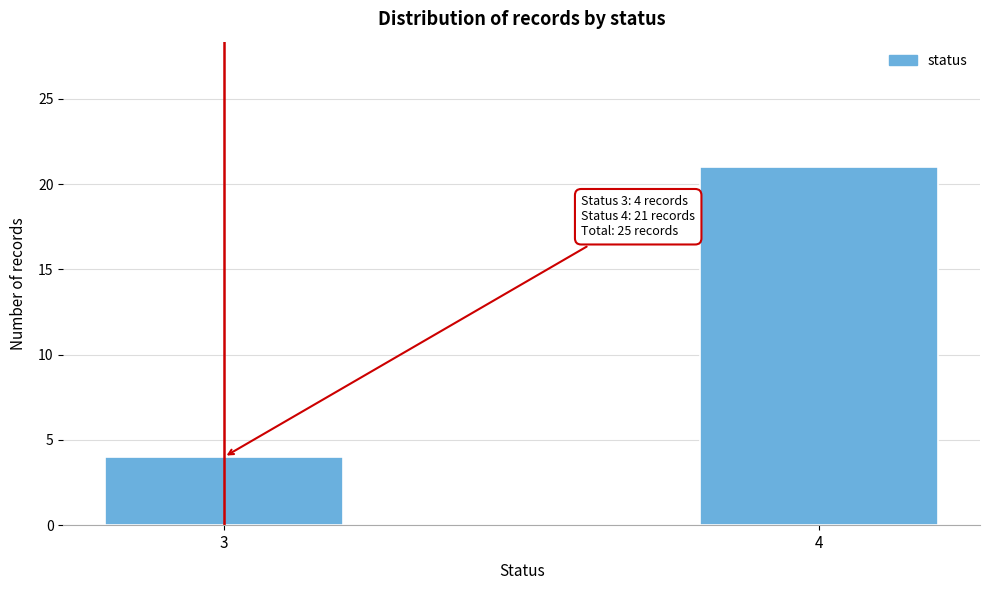

Reading left to right, transcribe all the data shown in this chart.

4	21